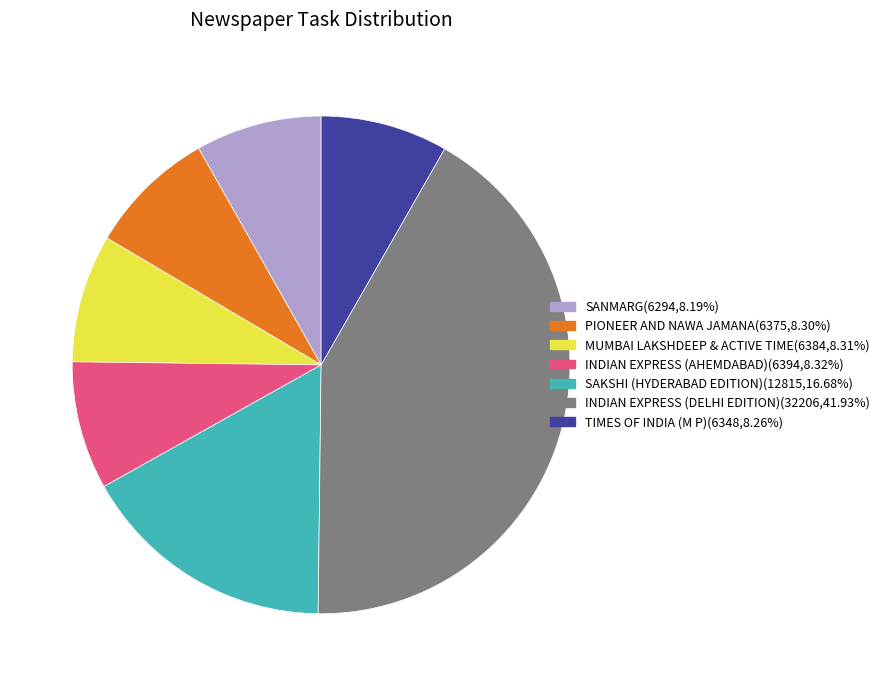

Is the sum of PIONEER AND NAWA JAMANA(6375,8.30%) and INDIAN EXPRESS (AHEMDABAD)(6394,8.32%) greater than half?

No